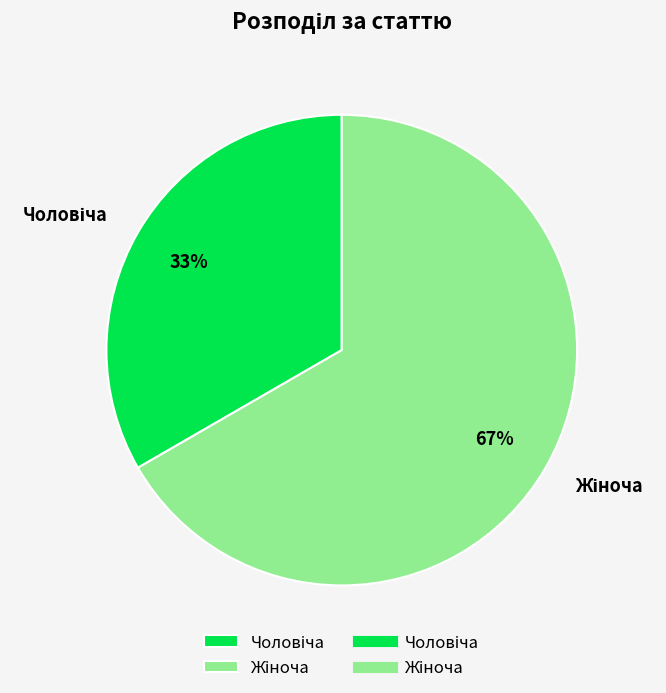

Does any single category account for the majority?

Yes